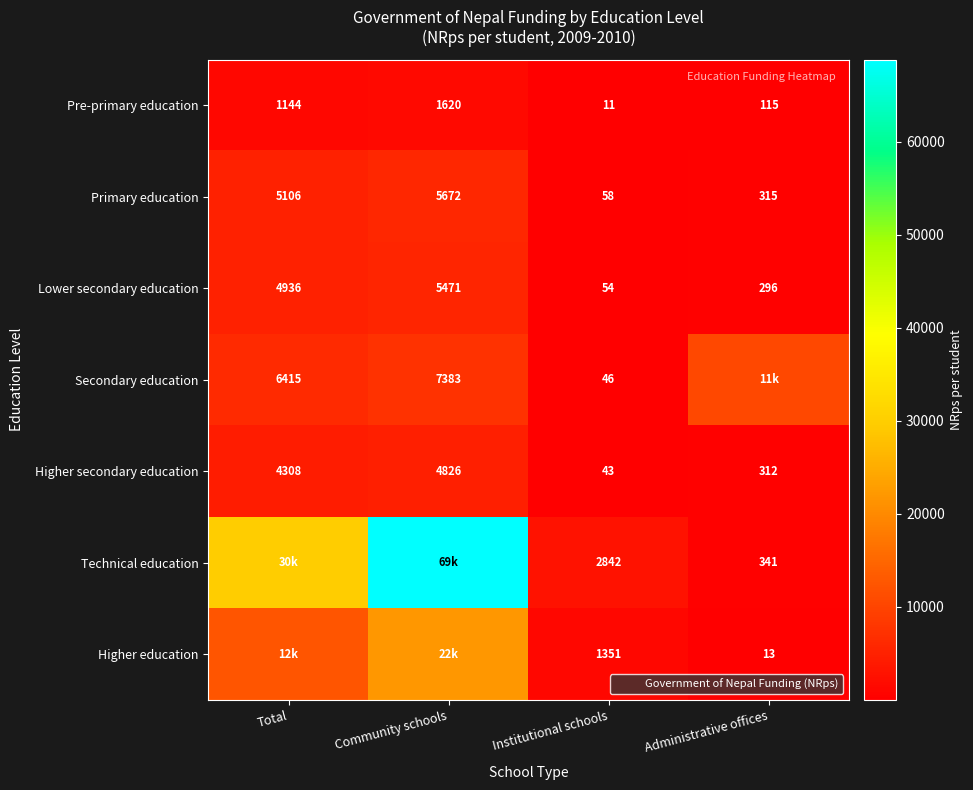

What is the spread (max minus min) of values at Institutional schools?

2831